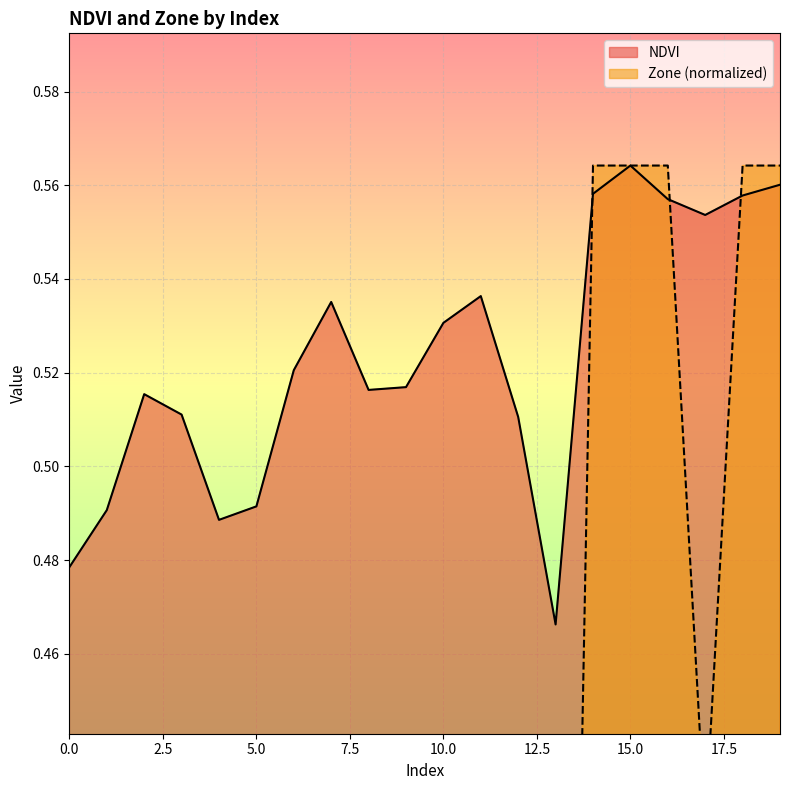

Between 0 and 15, which series saw the biggest shift?

Zone